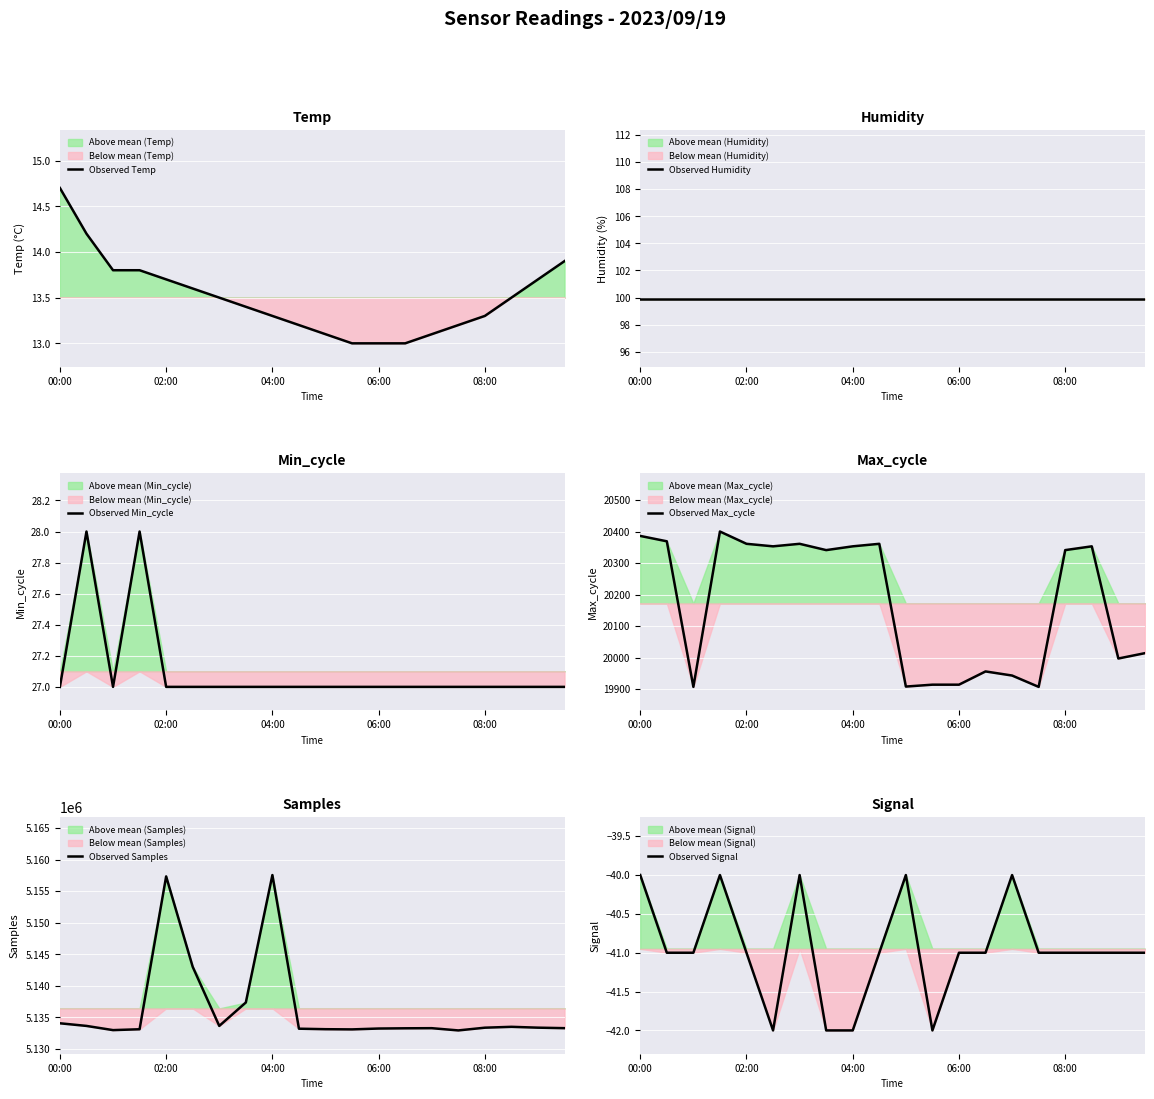

Does the chart display data point markers on the line(s)?

No